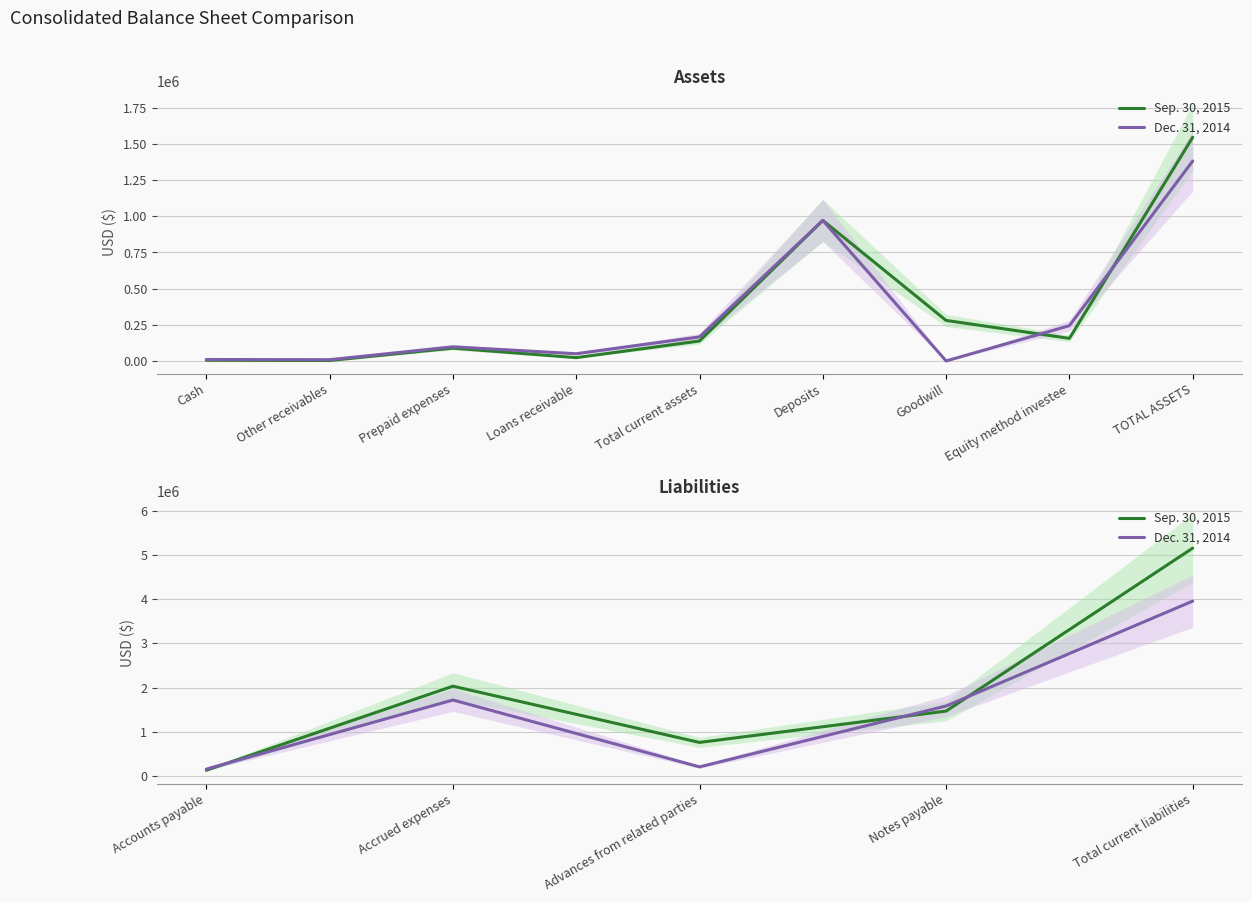

How many intersections are there between Sep. 30, 2015 and Dec. 31, 2014?

3